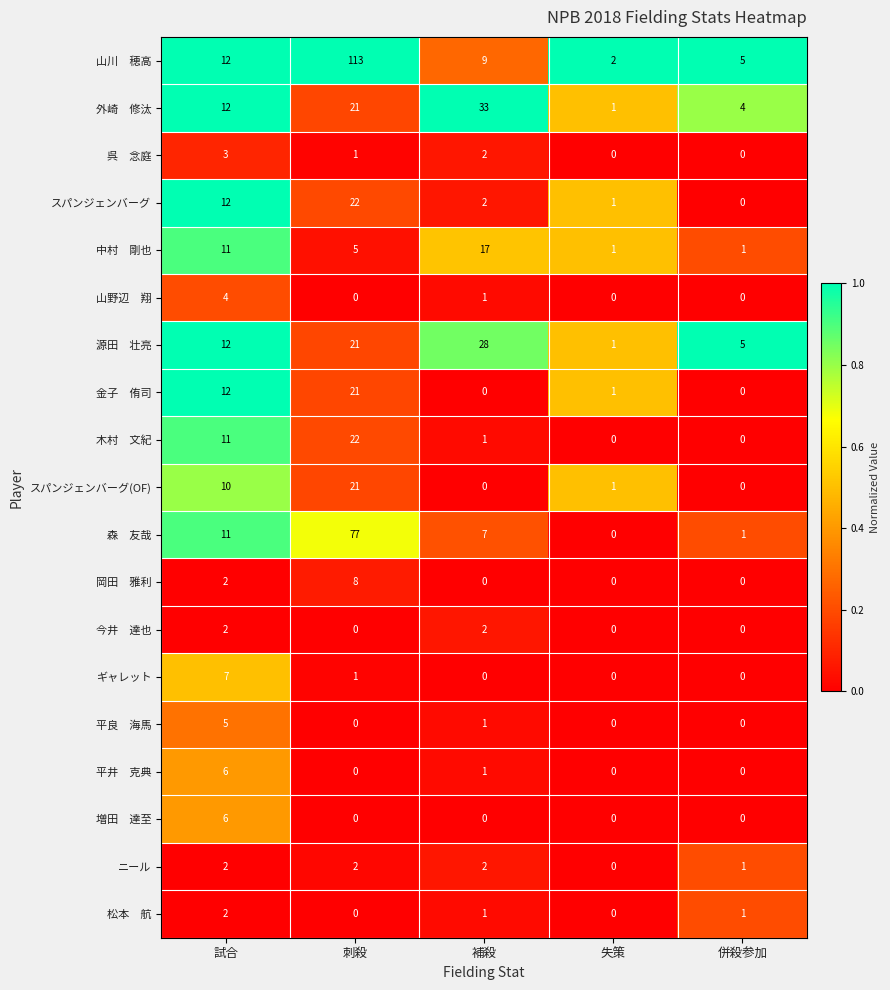

What is the maximum value shown in the chart?

113